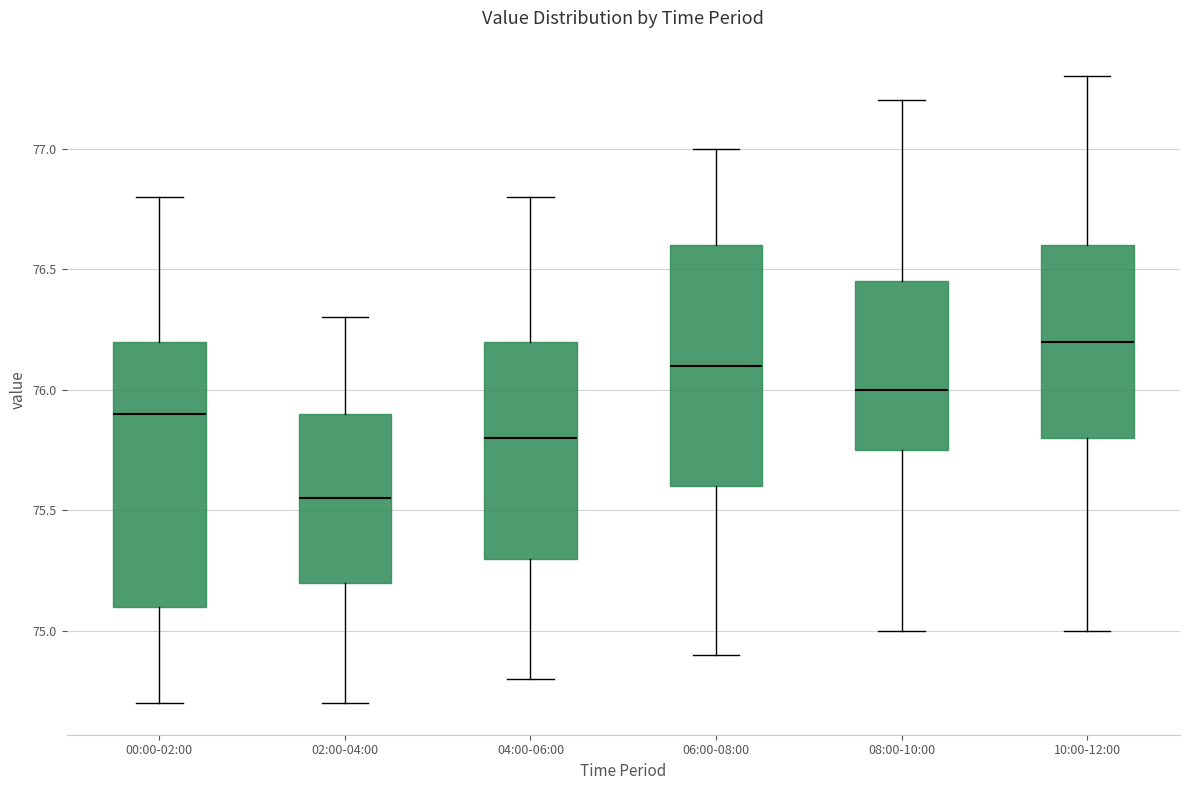

Reading left to right, transcribe this box plot: for each box, give where its median line is, the range the box spans, and where its two whiskers end, as read against the y-axis. The values are not printed on the chart, so give them approximately, as read against the axis.

00:00-02:00: median 75.90, box 75.10 to 76.20, whiskers 74.70 to 76.80
02:00-04:00: median 75.55, box 75.20 to 75.90, whiskers 74.70 to 76.30
04:00-06:00: median 75.80, box 75.30 to 76.20, whiskers 74.80 to 76.80
06:00-08:00: median 76.10, box 75.60 to 76.60, whiskers 74.90 to 77.00
08:00-10:00: median 76.00, box 75.75 to 76.45, whiskers 75.00 to 77.20
10:00-12:00: median 76.20, box 75.80 to 76.60, whiskers 75.00 to 77.30